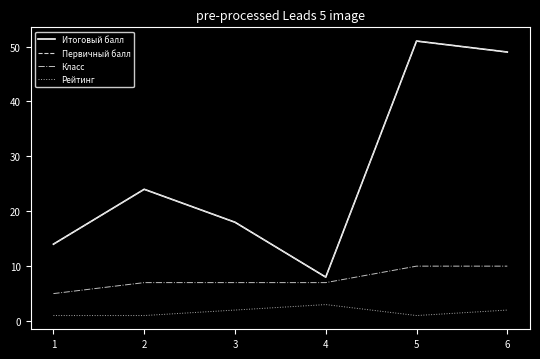

What is the lowest value of the Первичный балл series?

8